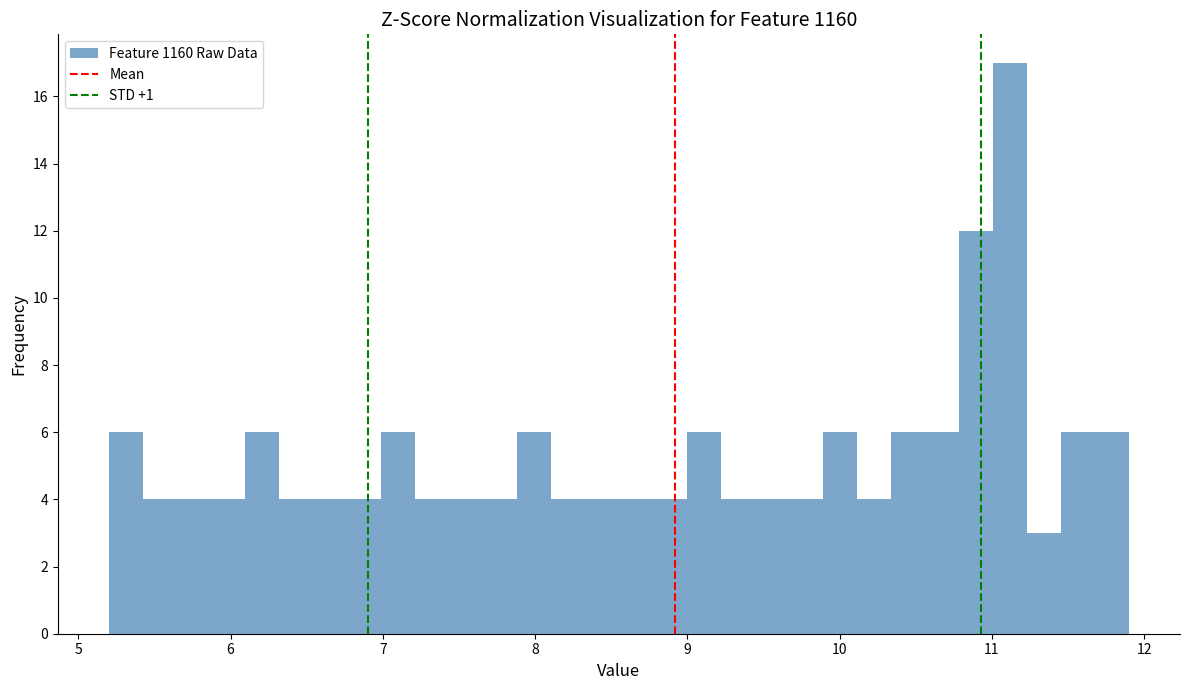

Read against the x-axis, roughly where is the centre of the tallest bar?

11.1